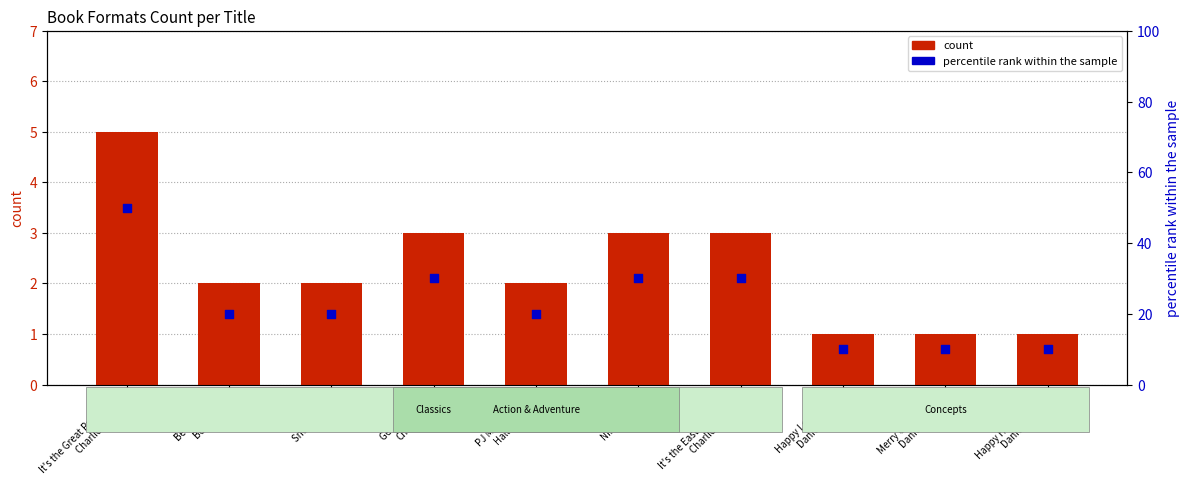

Which series reaches the maximum Y coordinate?

percentile rank within the sample